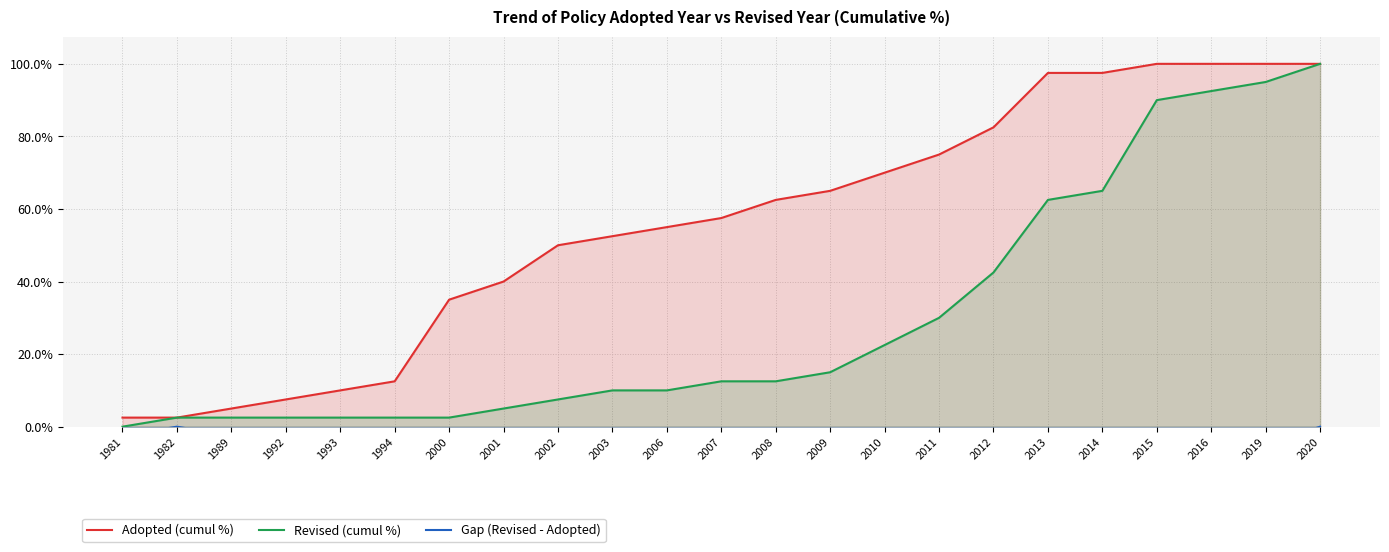

Is it true that Gap (Revised - Adopted) equals -42.5 at 2003?

True